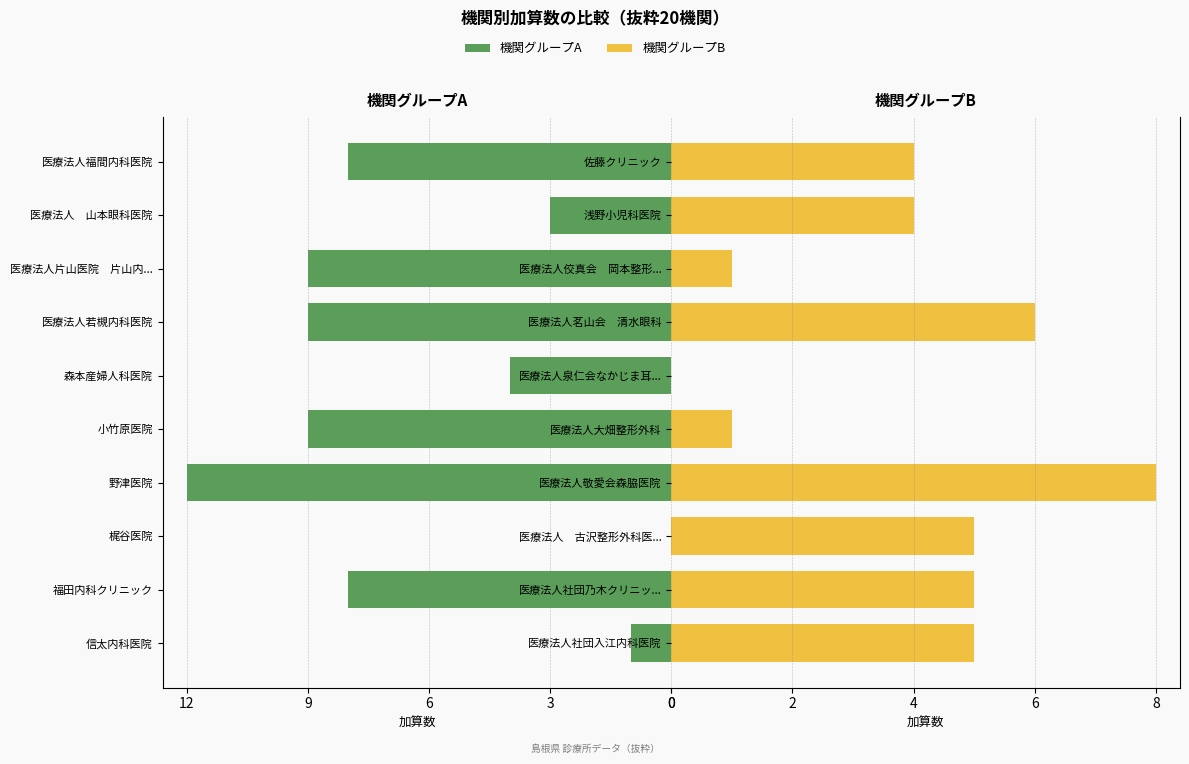

Count the 機関グループB values in the range 1 to 5.

7